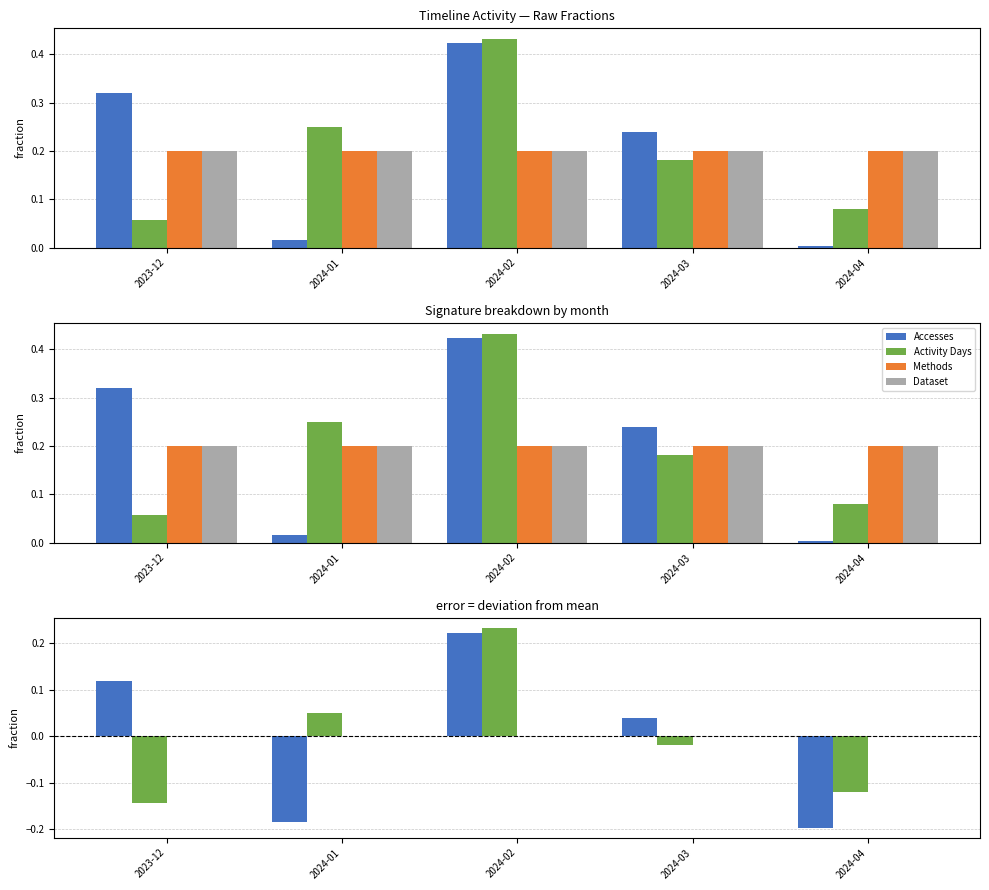

What are all the series names shown in the legend?

Accesses, Activity Days, Methods, Dataset